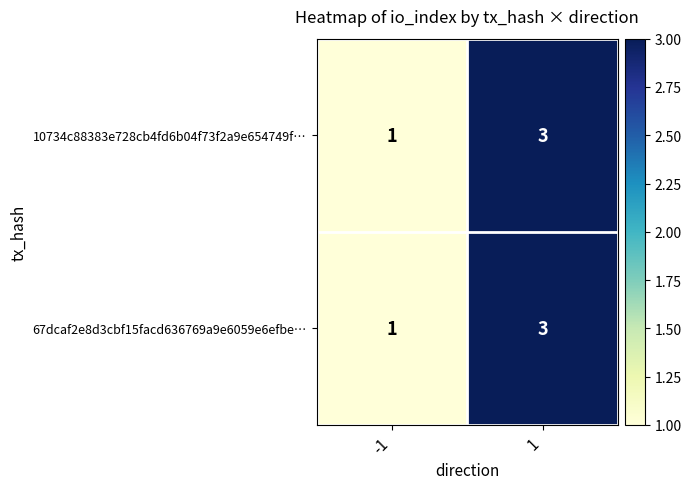

What is the sum of all 67dcaf2e8d3cbf15facd636769a9e6059e6efbe… values?

4